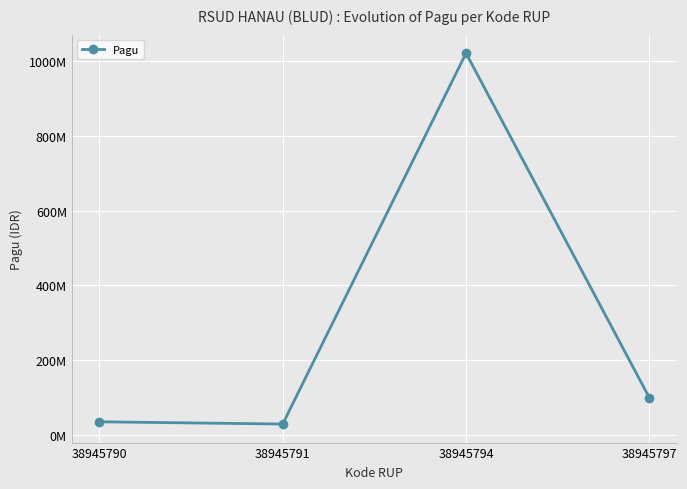

Between 38945791 and 38945790, which is larger?

38945790